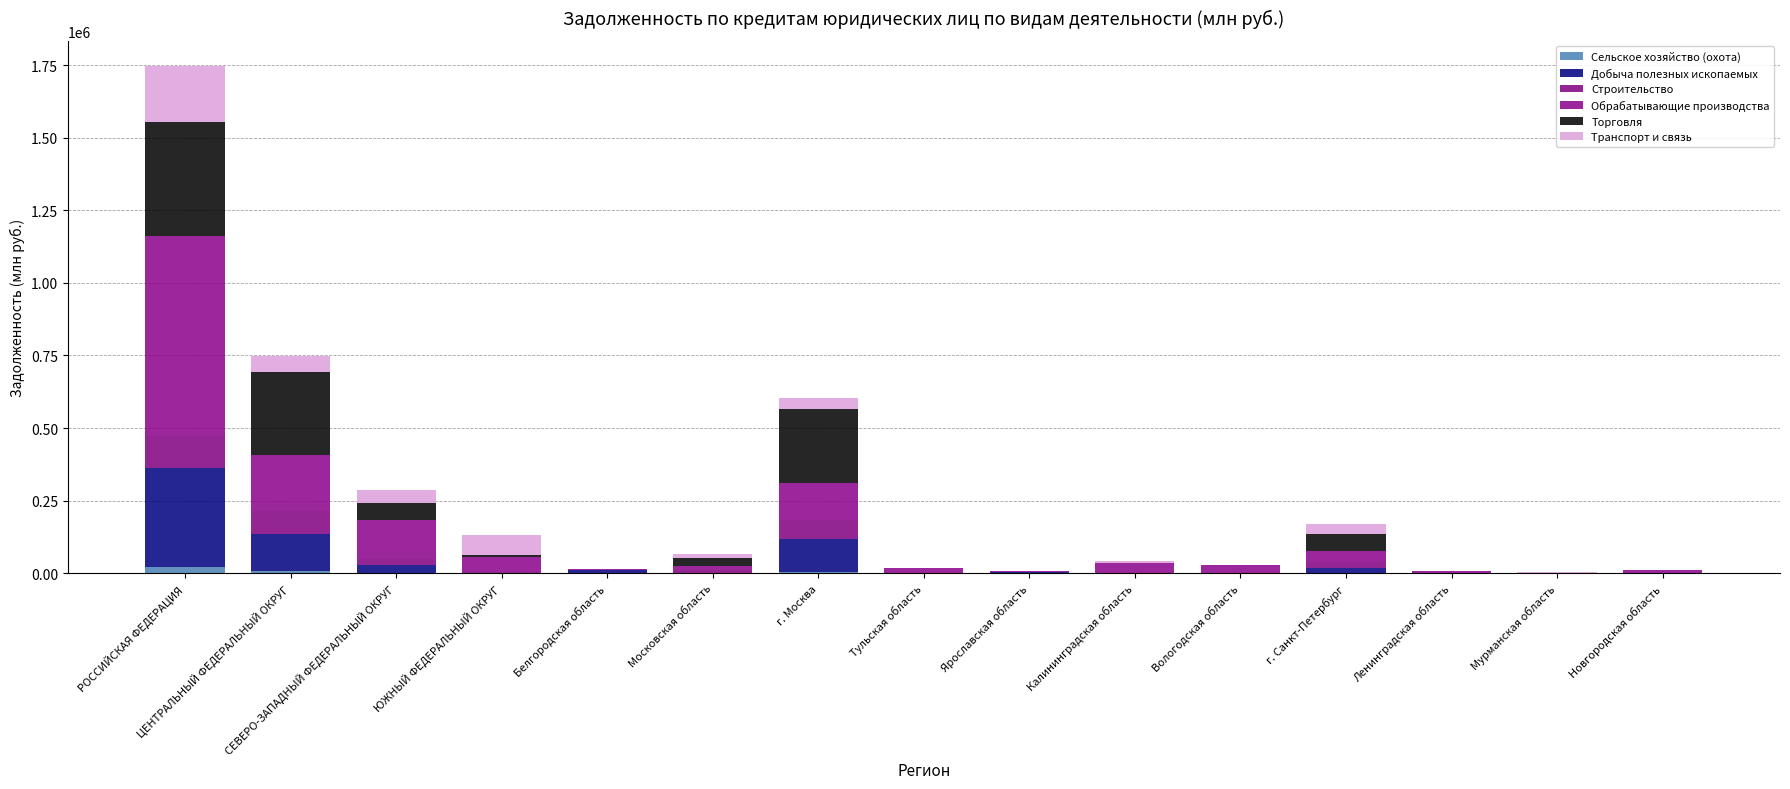

What is the approximate value of Транспорт и связь at Тульская область?

510